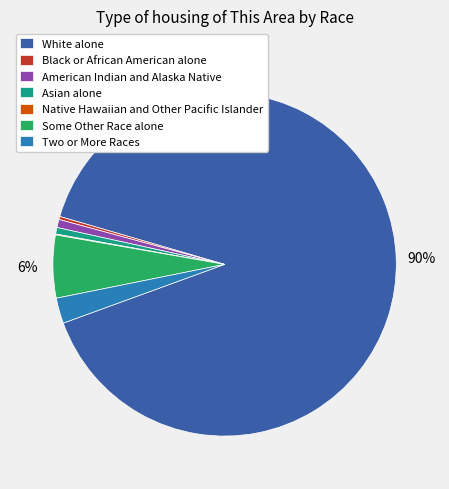

True or false: White alone accounts for 90% of the total.

True